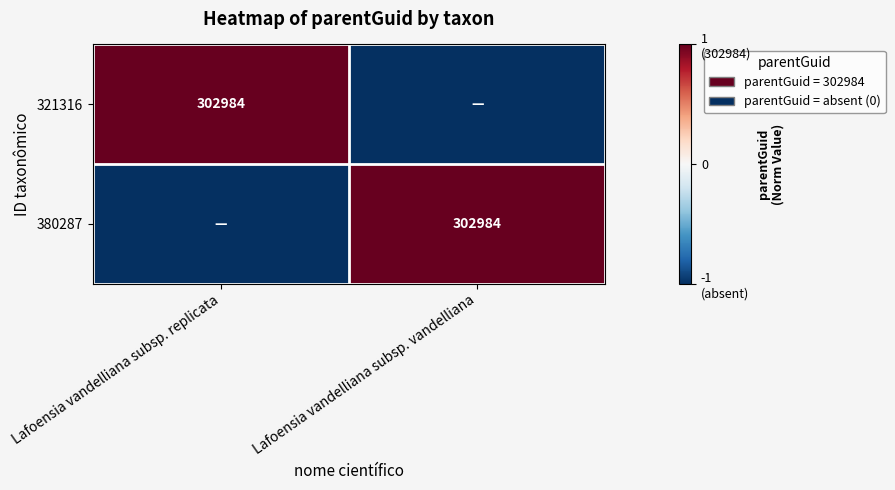

The value of 380287 at Lafoensia vandelliana subsp. vandelliana is 302984. True or false?

True